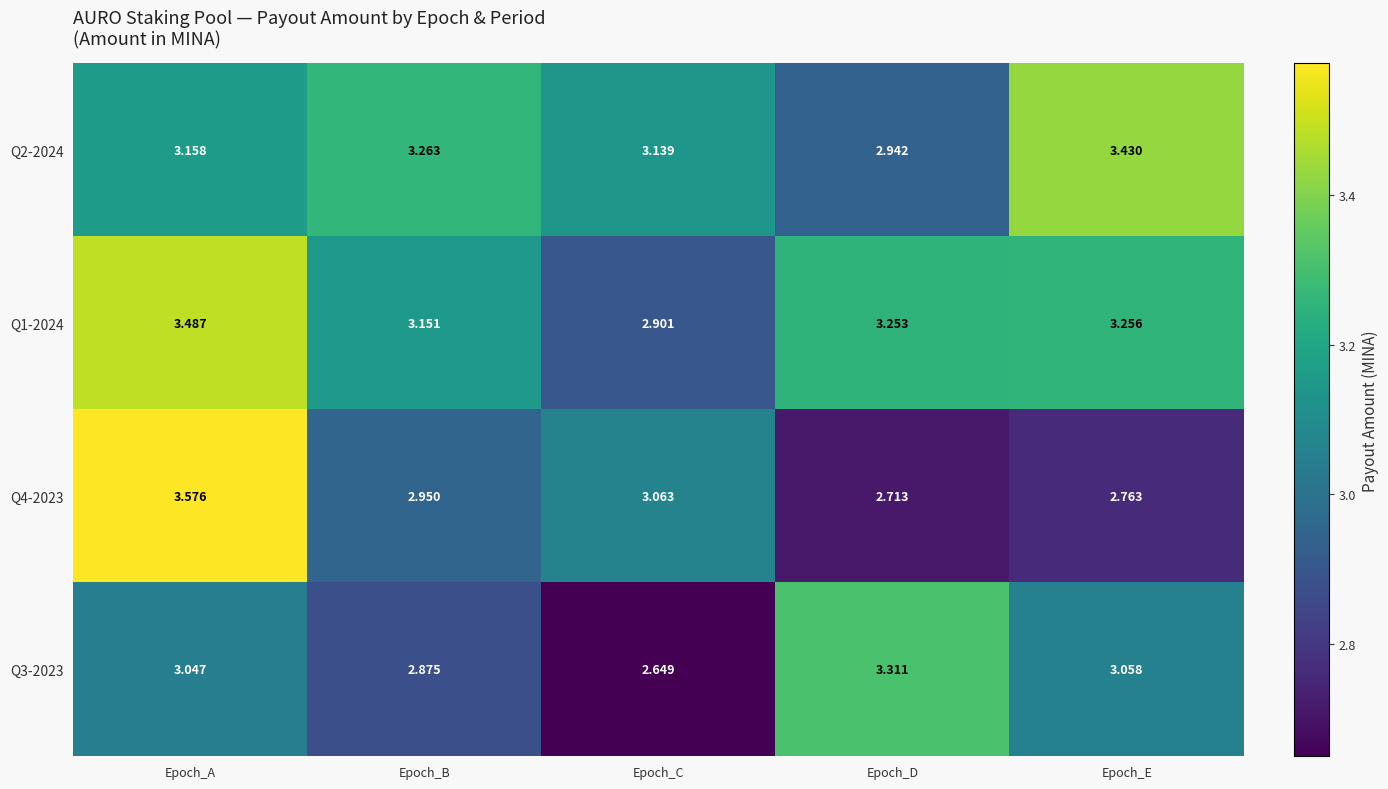

Where is Q2-2024 nearest to the value 3?

Epoch_D